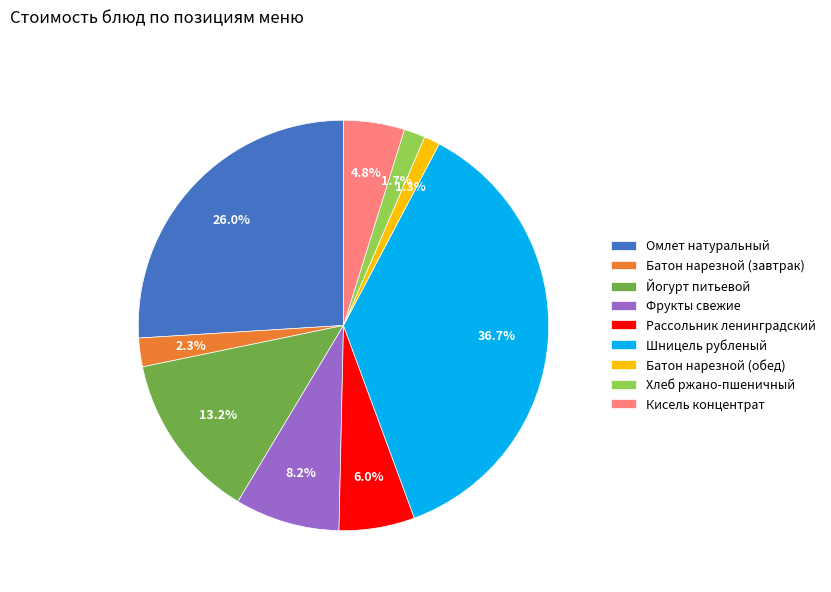

What is the ratio of the value at Хлеб ржано-пшеничный to the value at Батон нарезной (обед)?

1.3